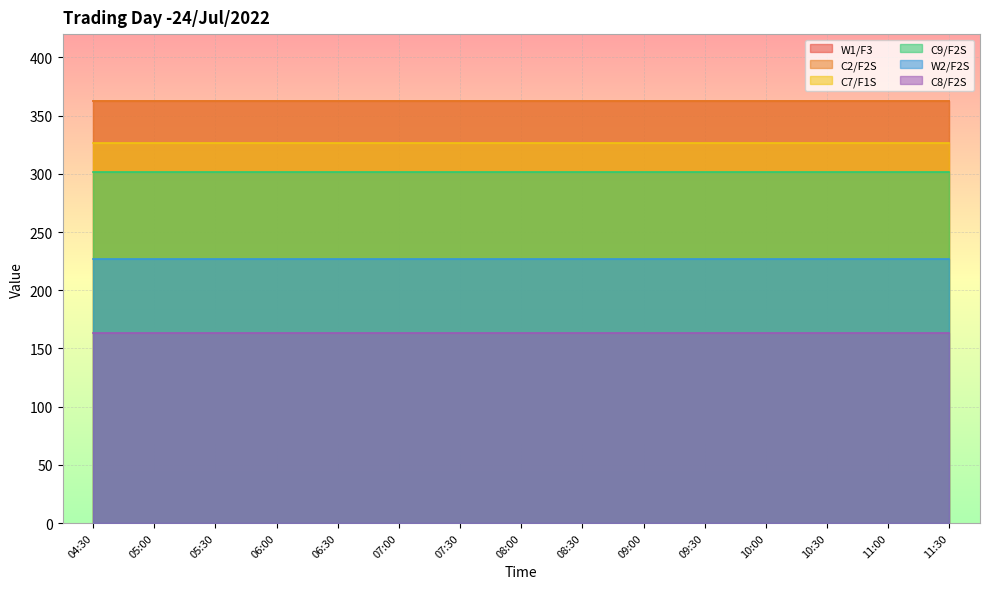

Which category has the highest value across all series?

04:30